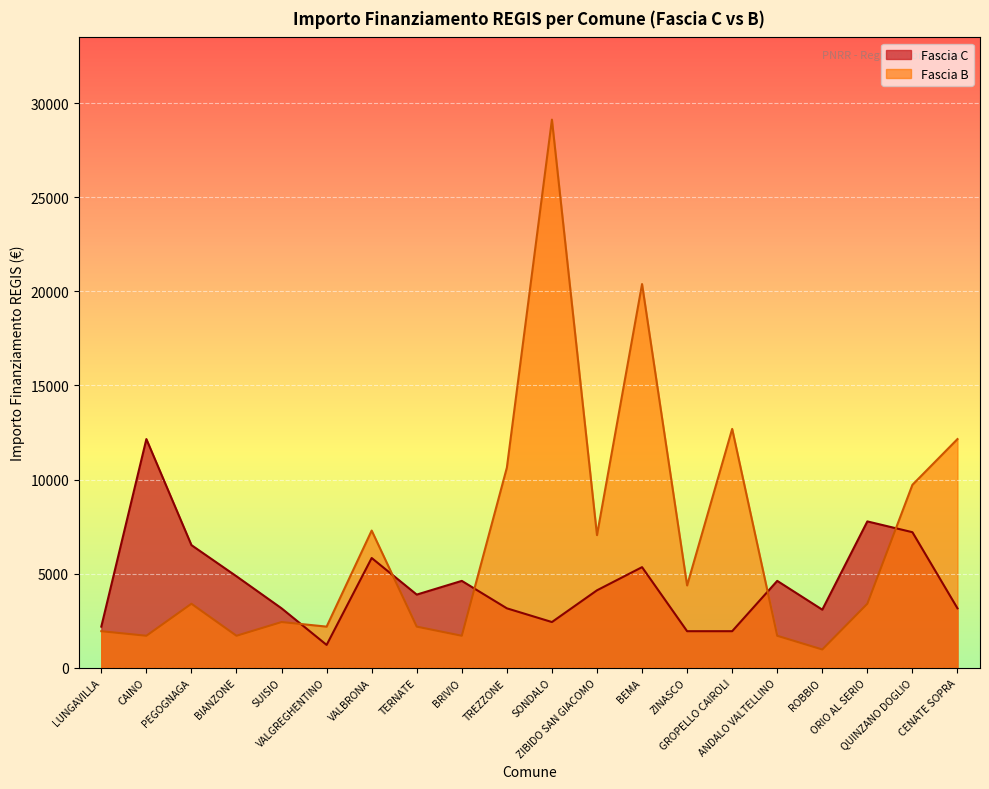

Where is the first local minimum for Fascia B?

CAINO